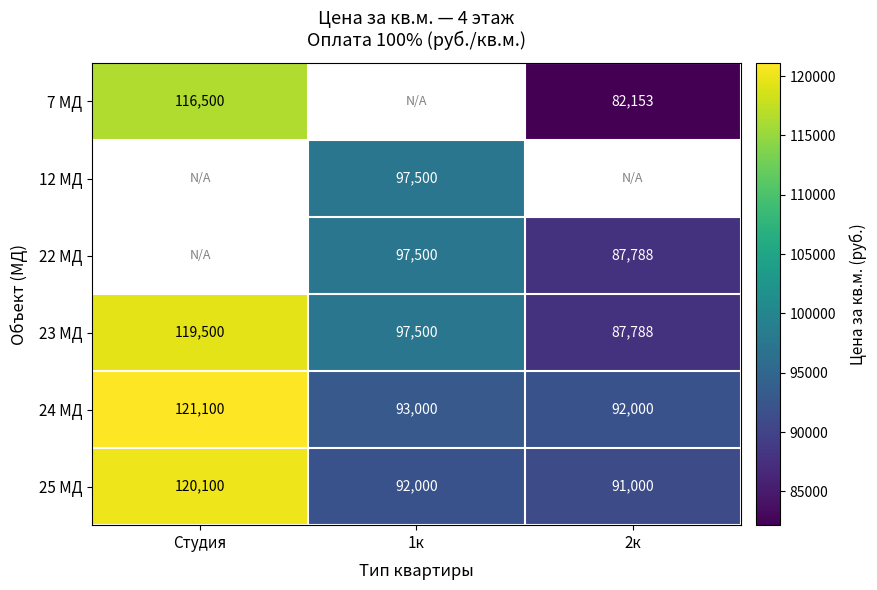

The value of 23 МД at 2к is 54169.6. True or false?

False